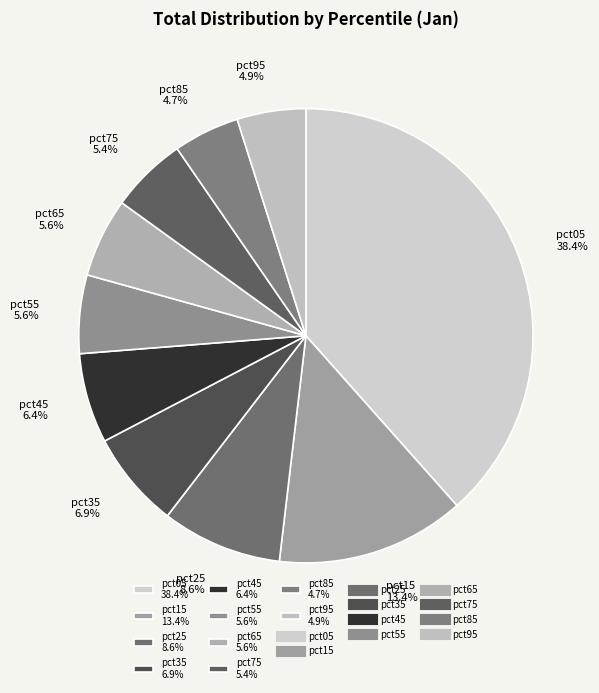

To the nearest percent, what is the combined percentage of pct55 and pct65?

11%